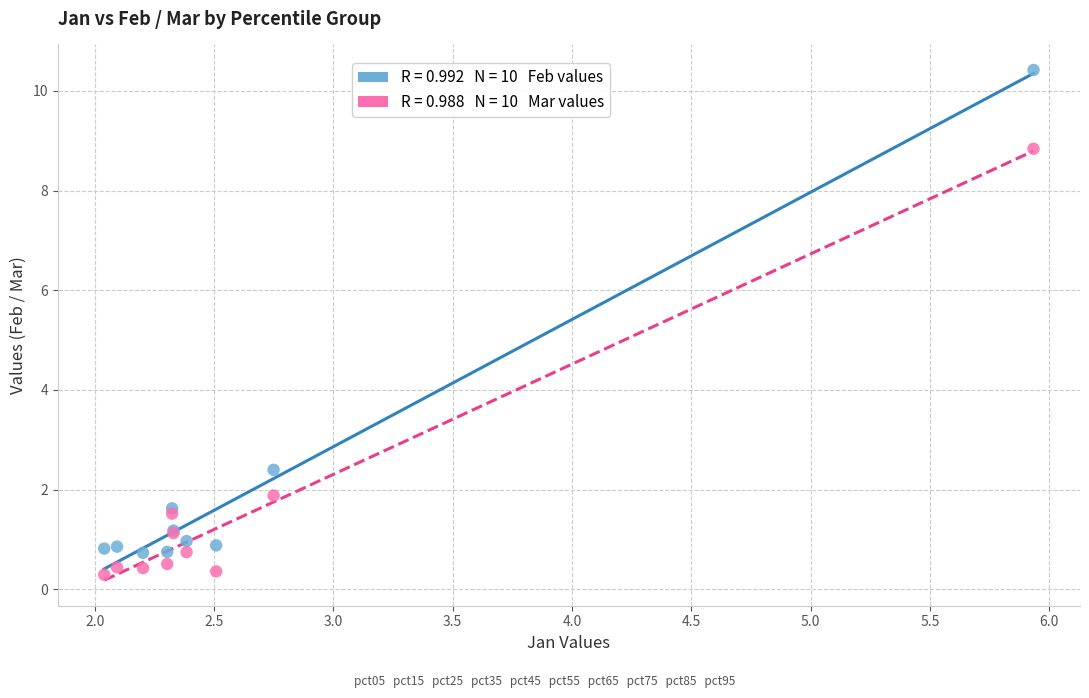

Across all series, what Y value is closest to 5?

2.4